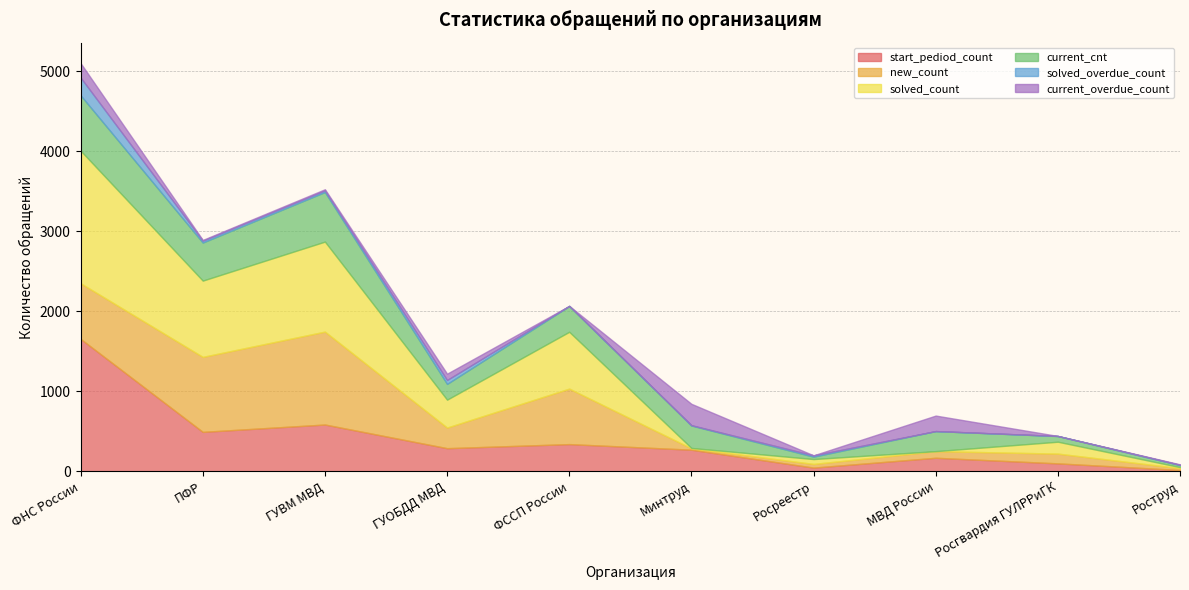

In current_cnt, how many points are higher than both neighbors (excluding endpoints)?

3